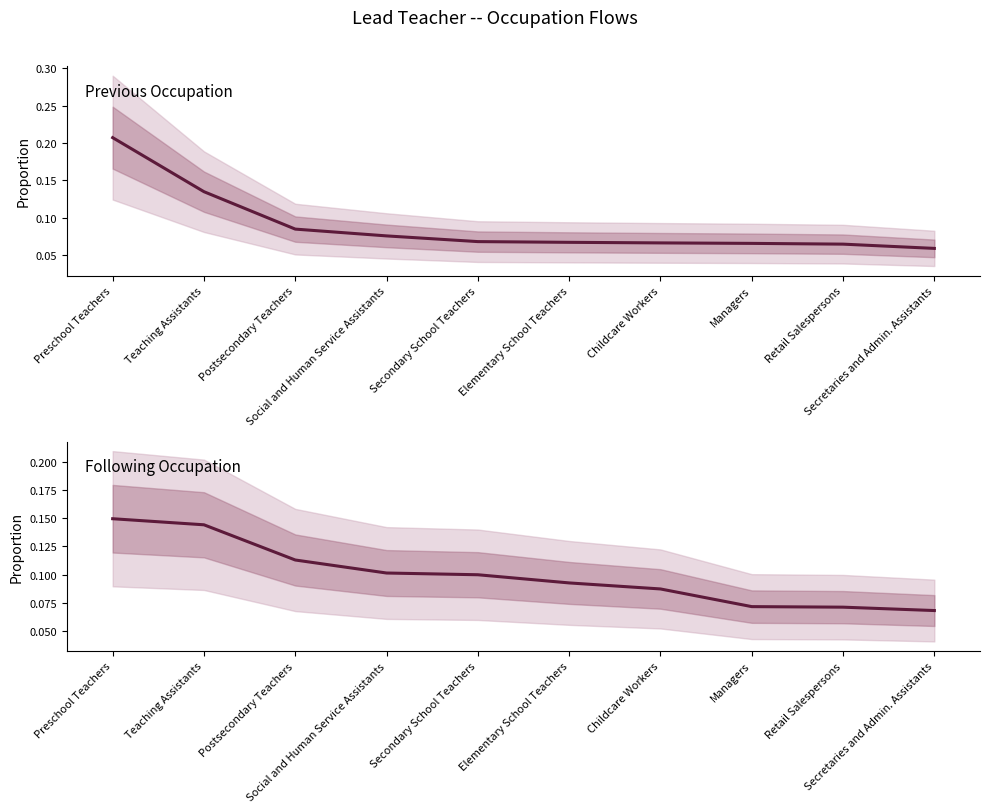

List the labels in order of Following Occupation value, largest first.

Preschool Teachers, Teaching Assistants, Postsecondary Teachers, Social and Human Service Assistants, Secondary School Teachers, Elementary School Teachers, Childcare Workers, Managers, Retail Salespersons, Secretaries and Admin. Assistants